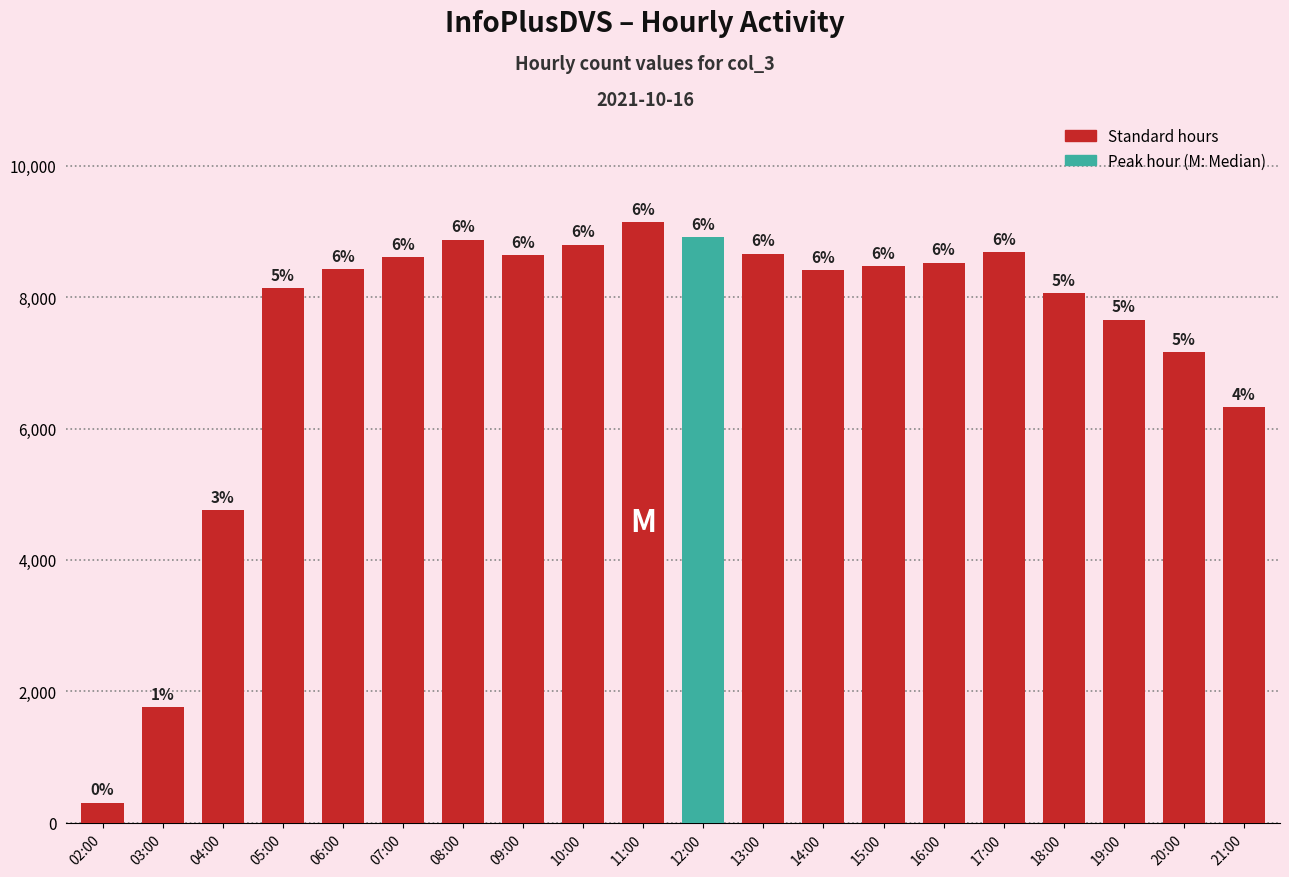

What is the label of the 18th bar from the right?

04:00